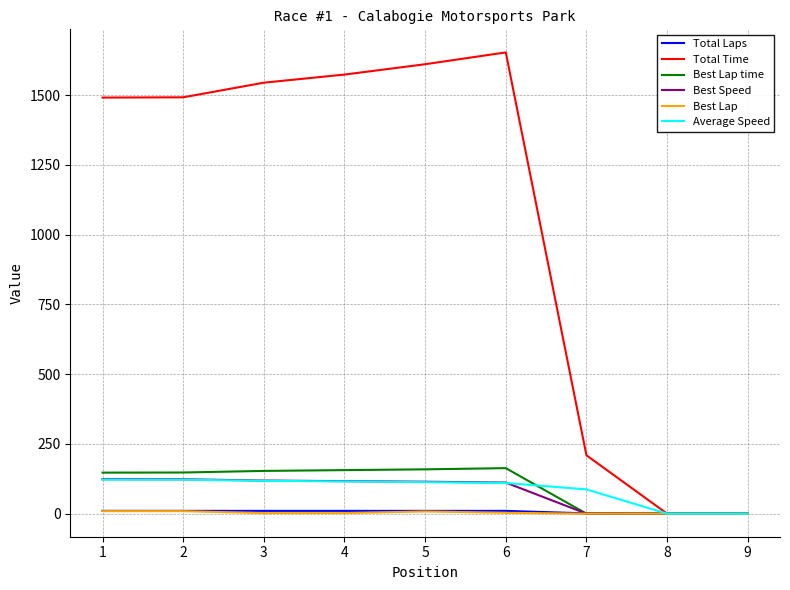

The value of Best Lap time at 9 is 65.1. True or false?

False